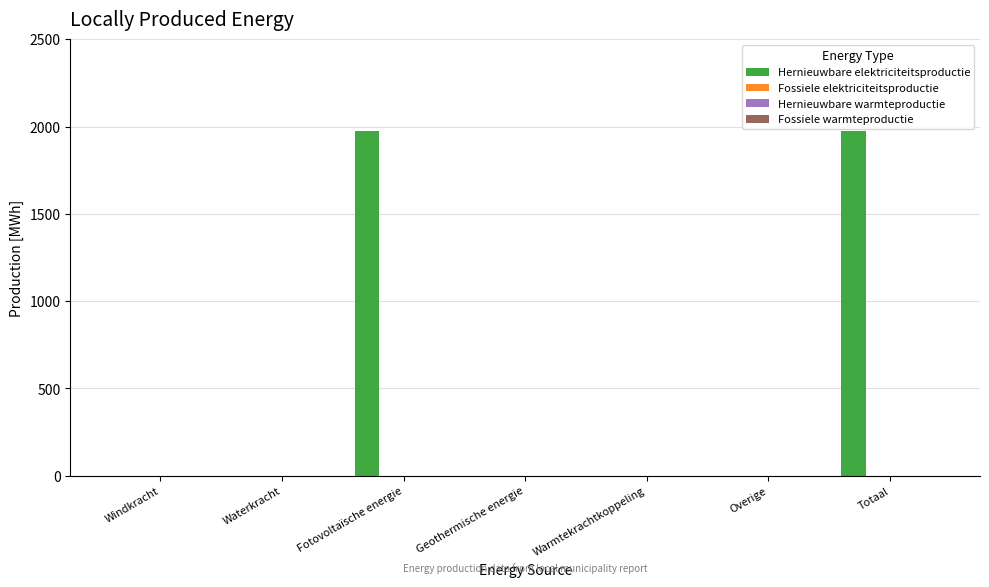

What is the sum of all values?

3951.9